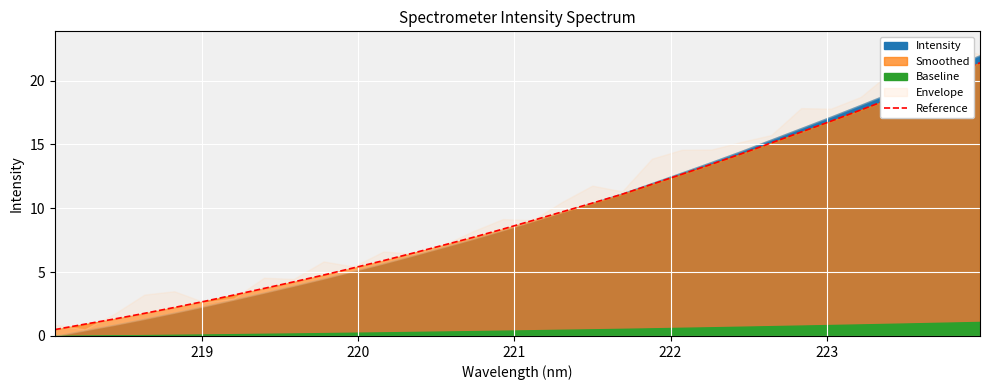

Does the chart display data point markers on the line(s)?

No